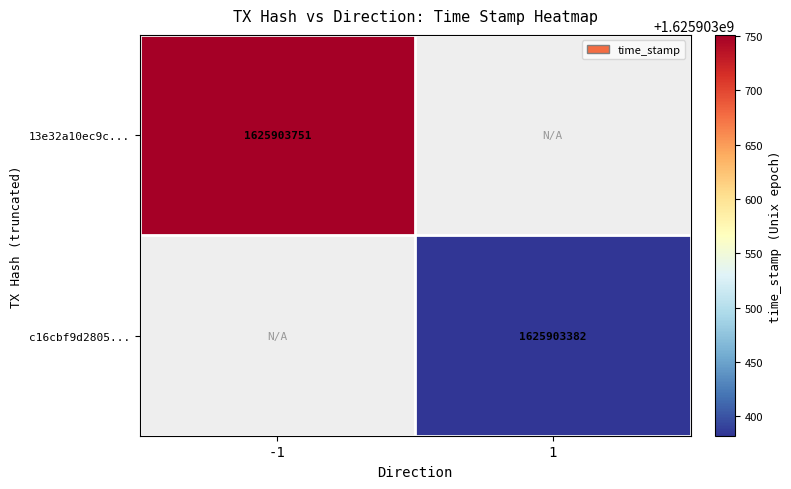

Reading right to left, what are all the values shown in this chart?

13e32a10ec9cd8ce8bc79999d3a721f94d01237: time_stamp=1625903751	direction=-1
c16cbf9d2805cb6a930be3199cf8d0816df530e: time_stamp=1625903382	direction=1